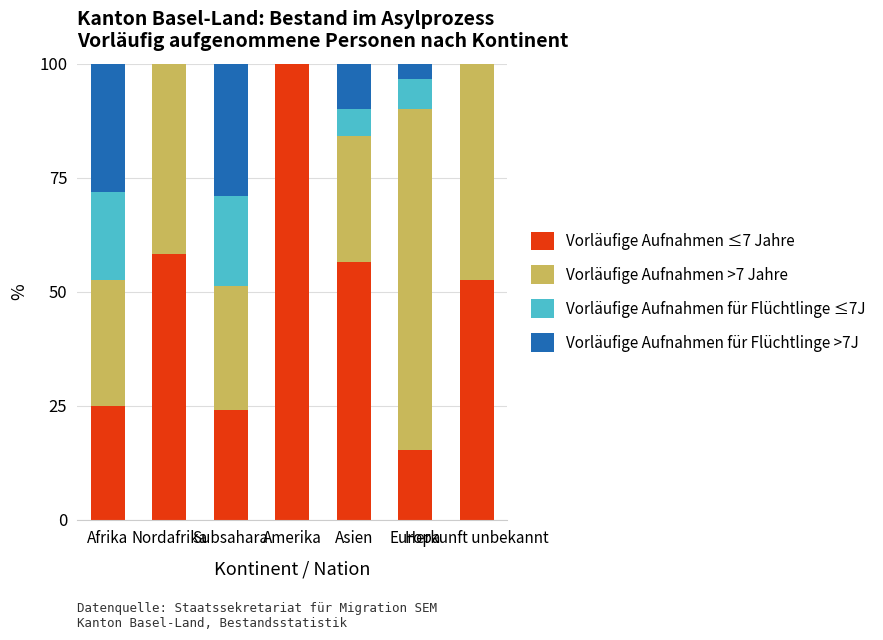

What is the sum of the Vorläufige Aufnahmen ≤7 Jahre values at Asien and Herkunft unbekannt?

109.2